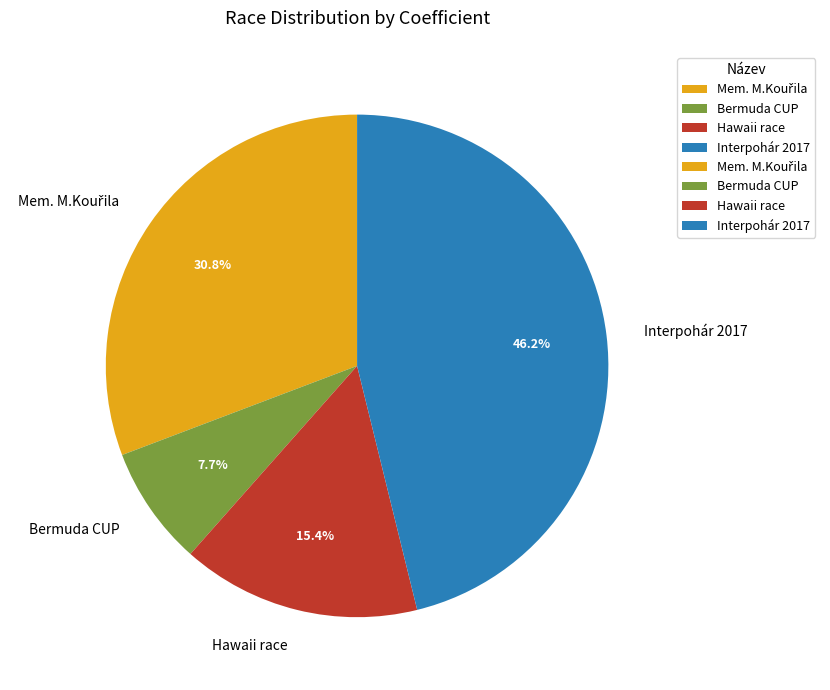

Combined, do Bermuda CUP and Interpohár 2017 account for over 50%?

Yes